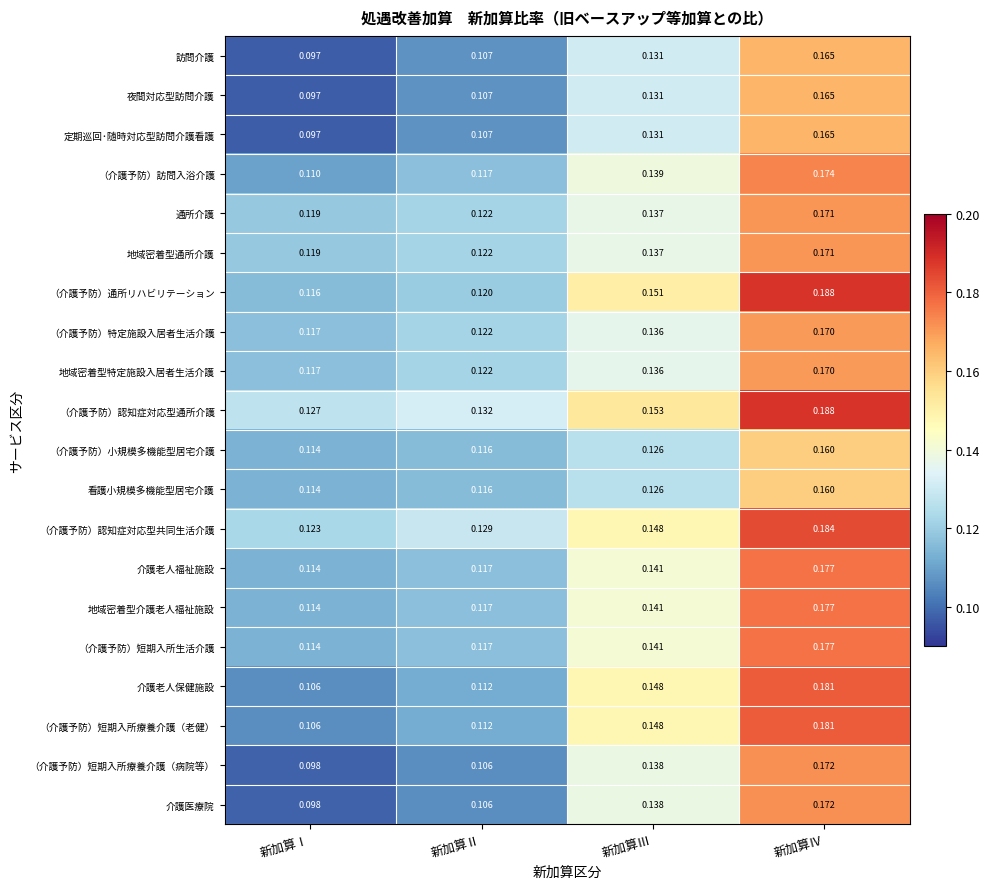

Is the value of （介護予防）小規模多機能型居宅介護 at 新加算Ⅳ greater than the value of 定期巡回･随時対応型訪問介護看護 at 新加算Ⅱ?

Yes